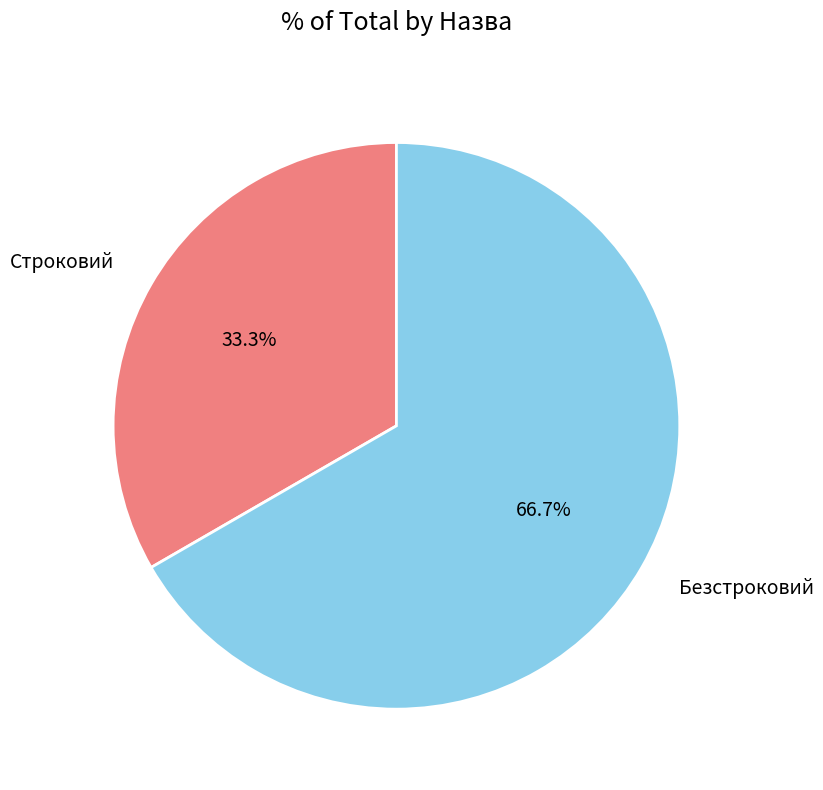

To the nearest percent, what is the average slice percentage?

50%